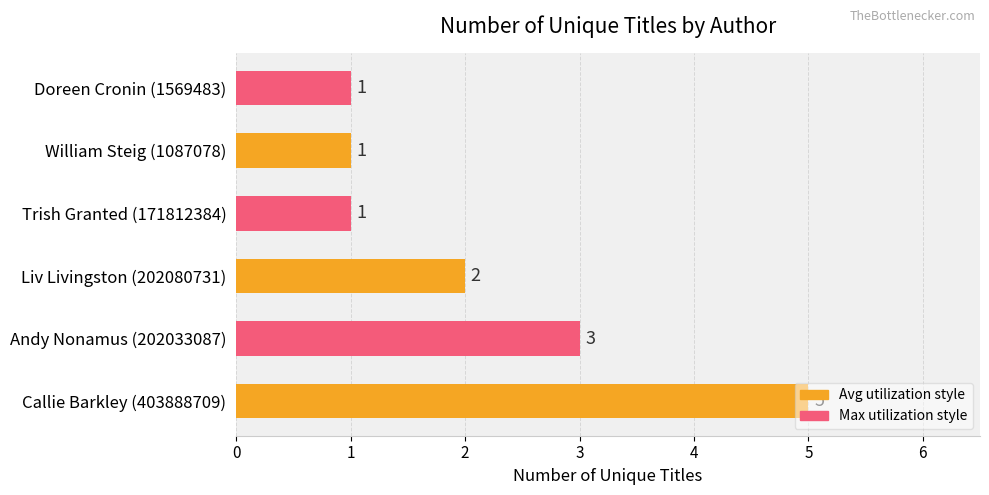

What is the sum of all values?

13